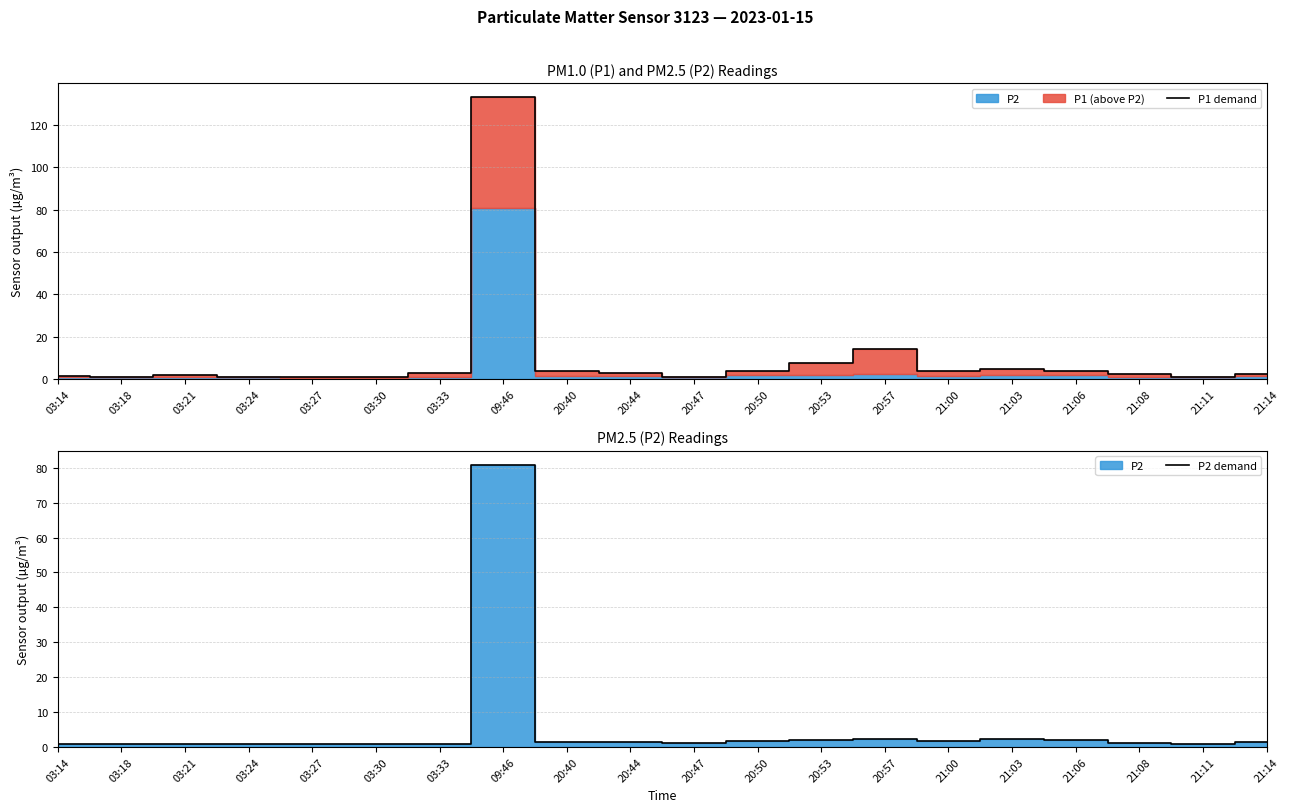

Reading right to left, transcribe all the data shown in this chart.

P1 demand: 2.2	1.0	2.2	4.1	4.8	4.0	14.0	7.4	3.8	1.1	2.8	4.0	133.1	3.1	0.9	0.8	0.8	1.7	0.9	1.6
P2 demand: 1.3	0.8	1.2	2.0	2.1	1.7	2.2	2.1	1.8	1.0	1.3	1.3	80.8	0.8	0.7	0.7	0.8	0.9	0.9	0.9